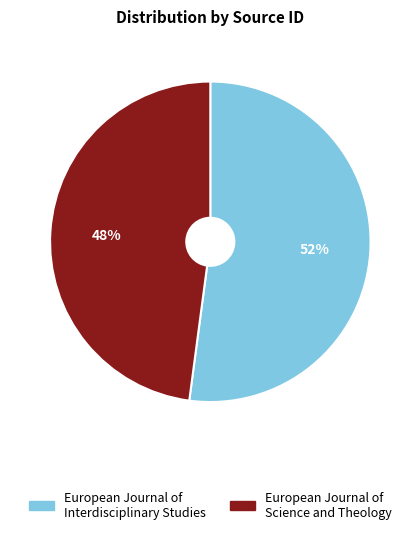

Which has a higher value, European Journal of Science and Theology or European Journal of Interdisciplinary Studies?

European Journal of Interdisciplinary Studies